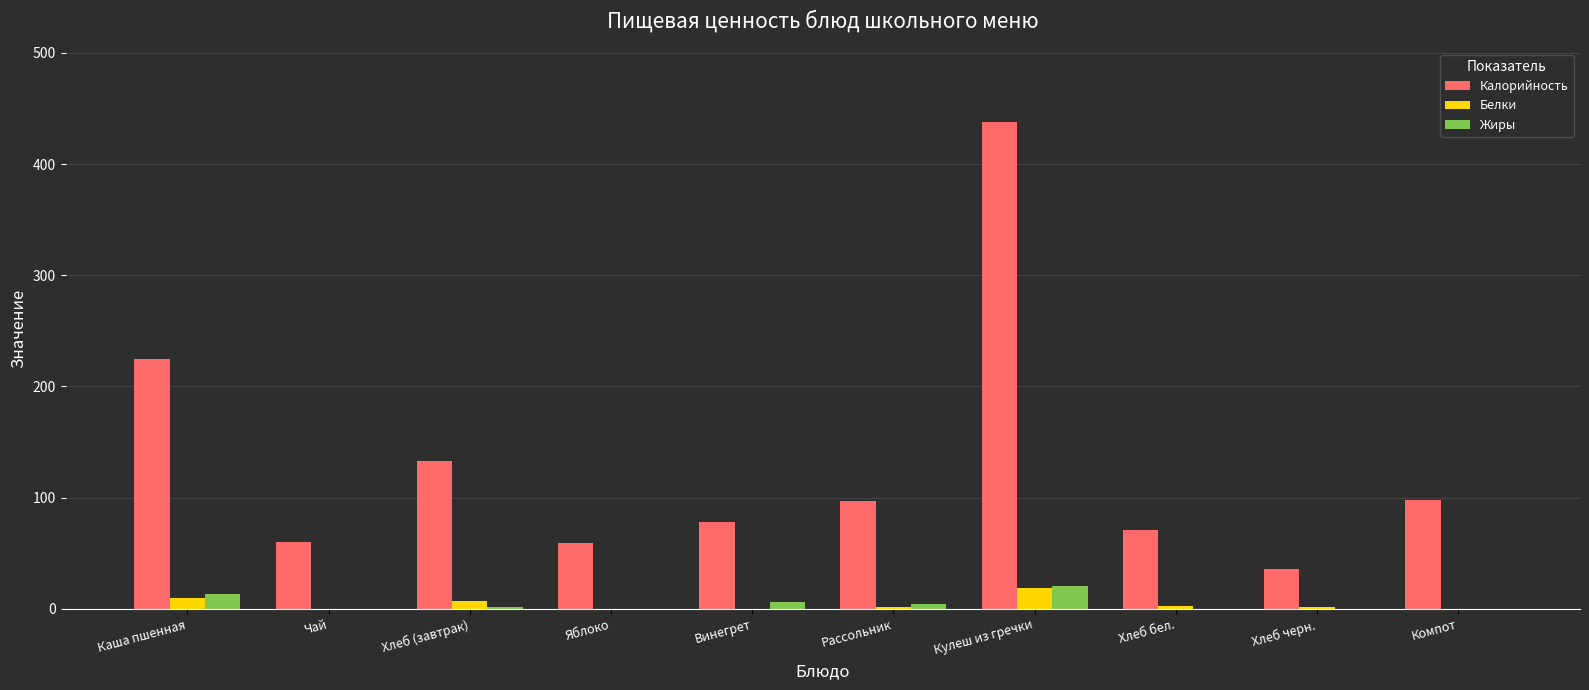

At which category is the sum across all series the highest?

Кулеш из гречки